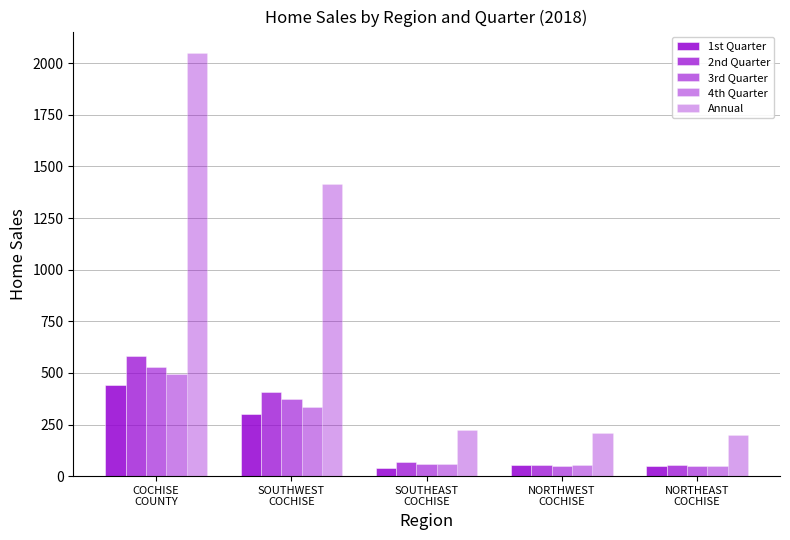

What position from the left is SOUTHEAST
COCHISE?

3